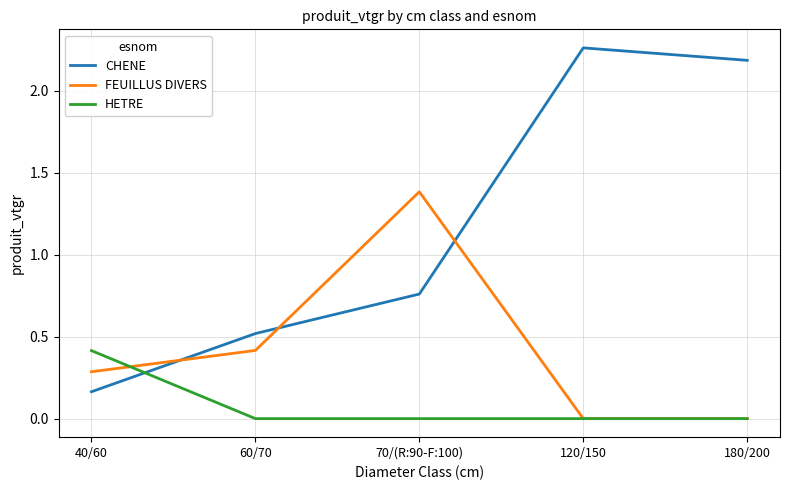

At which category is the sum across all series the highest?

120/150